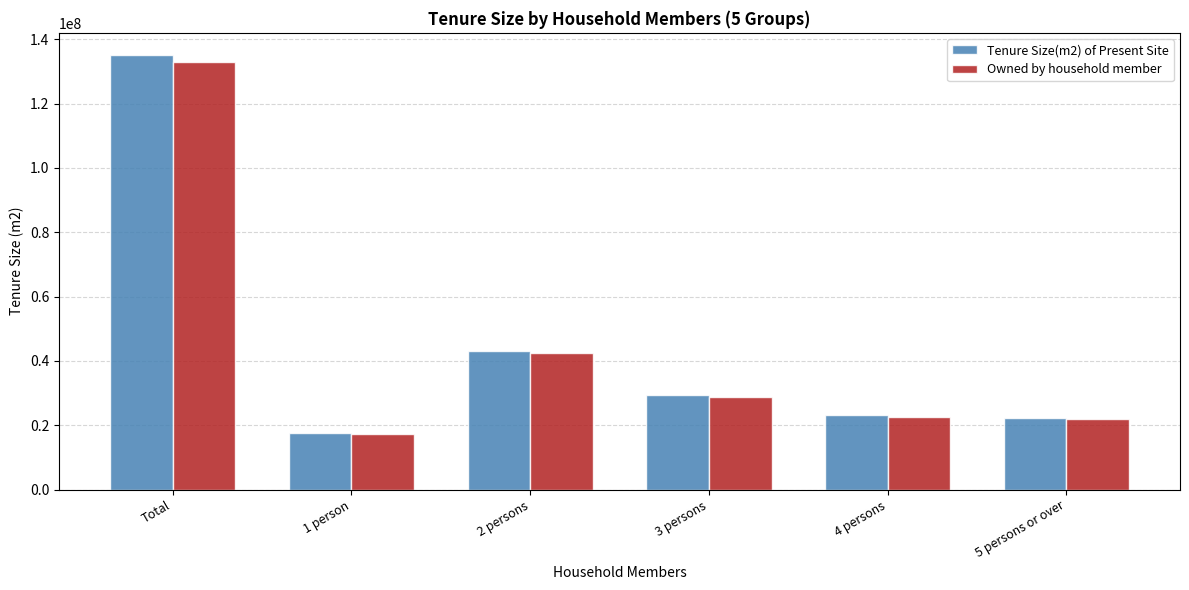

What is the total value across all series at 2 persons?

85543000